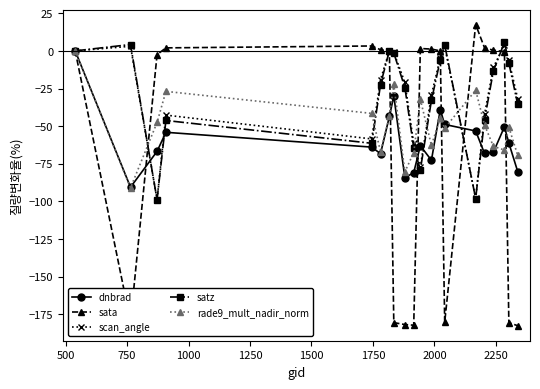

What is the value of the scan_angle point at the 16th from the left?

-42.2